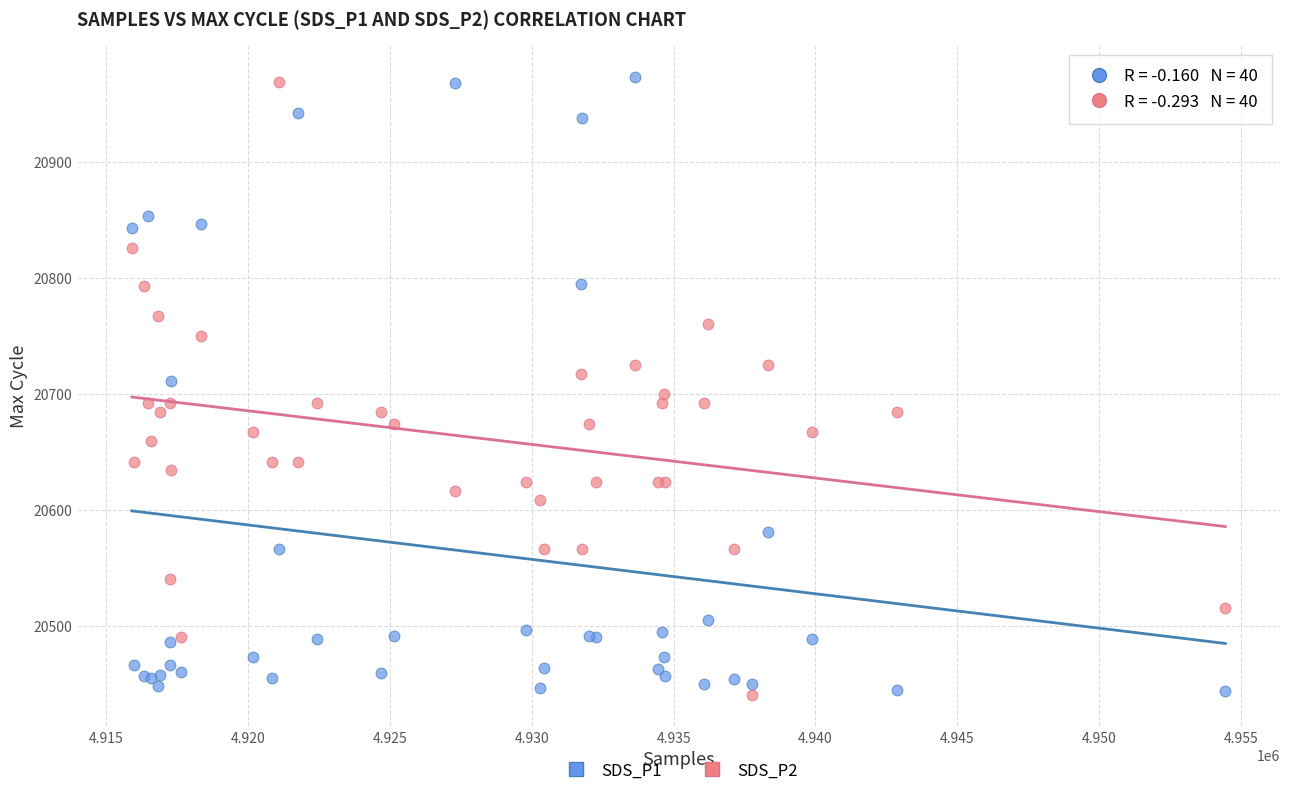

What is the X range (max minus min) for the scatter plot?

38548.0